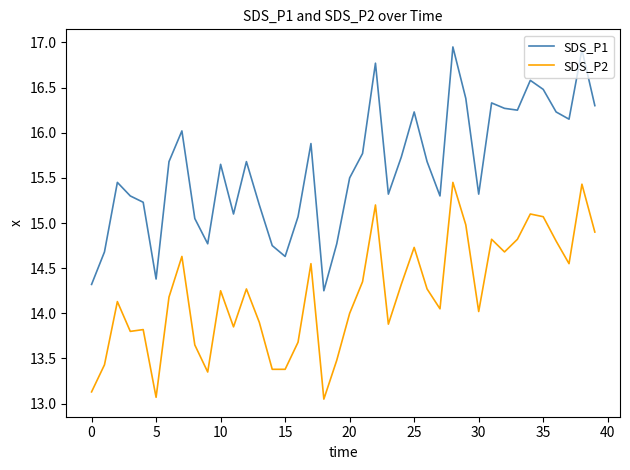

Which series has the largest total across all categories?

SDS_P1